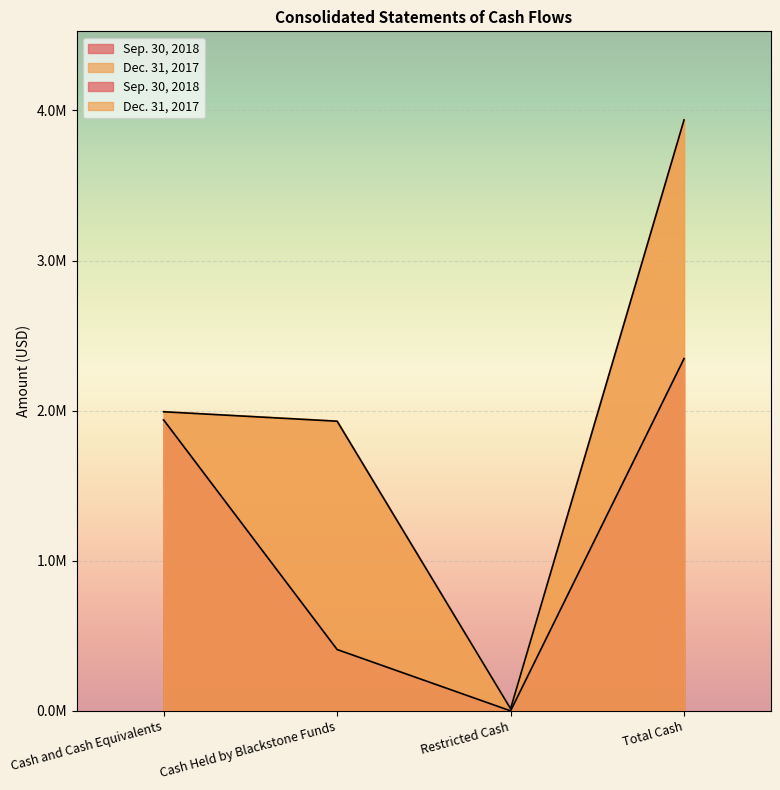

What is the label of the 2nd point from the right?

Restricted Cash